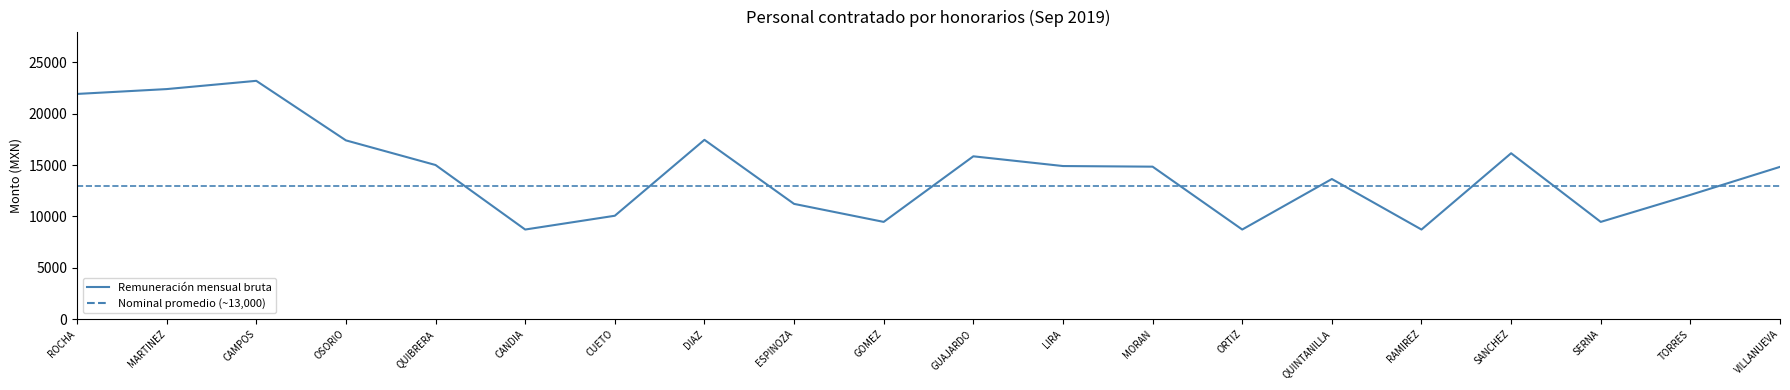

At which label does the data first exceed 14840?

ROCHA